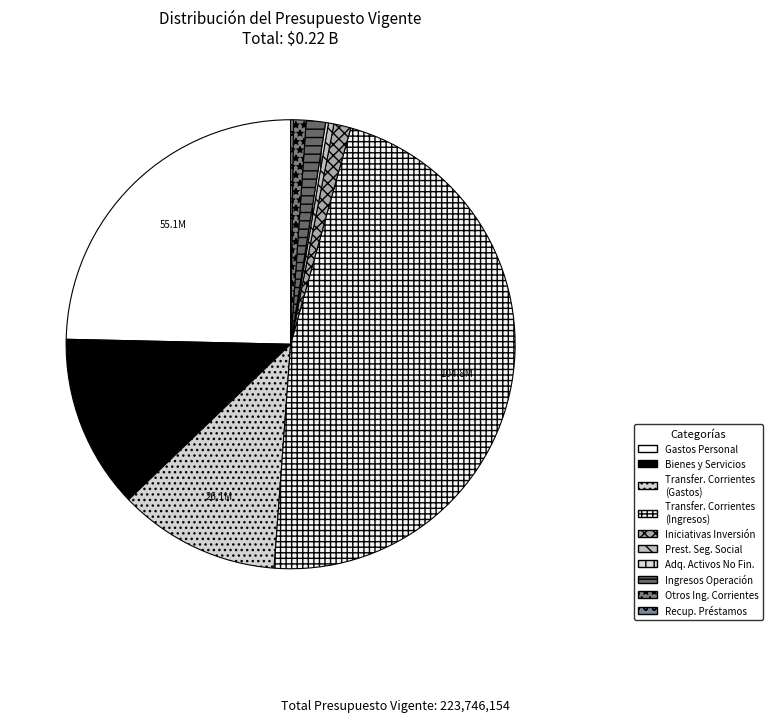

Count the number of slices in the pie.

10